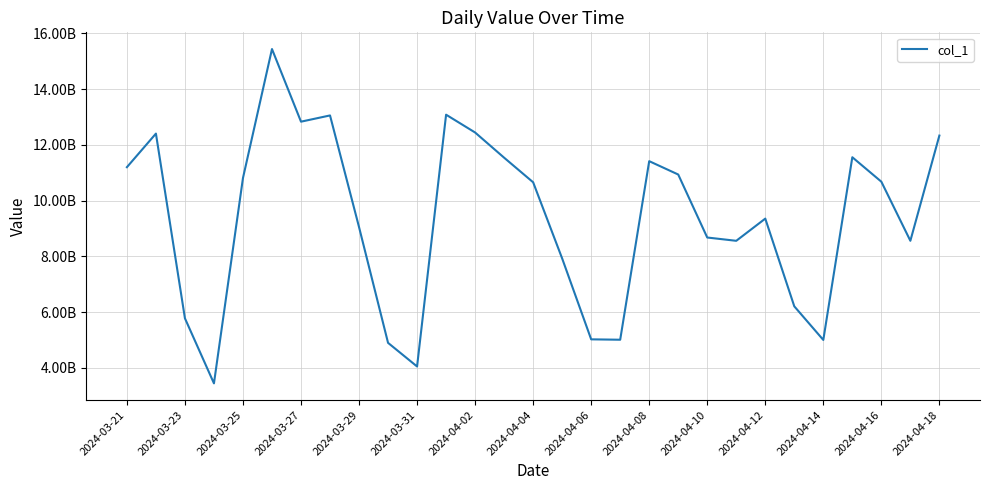

Does the chart display data point markers on the line(s)?

No